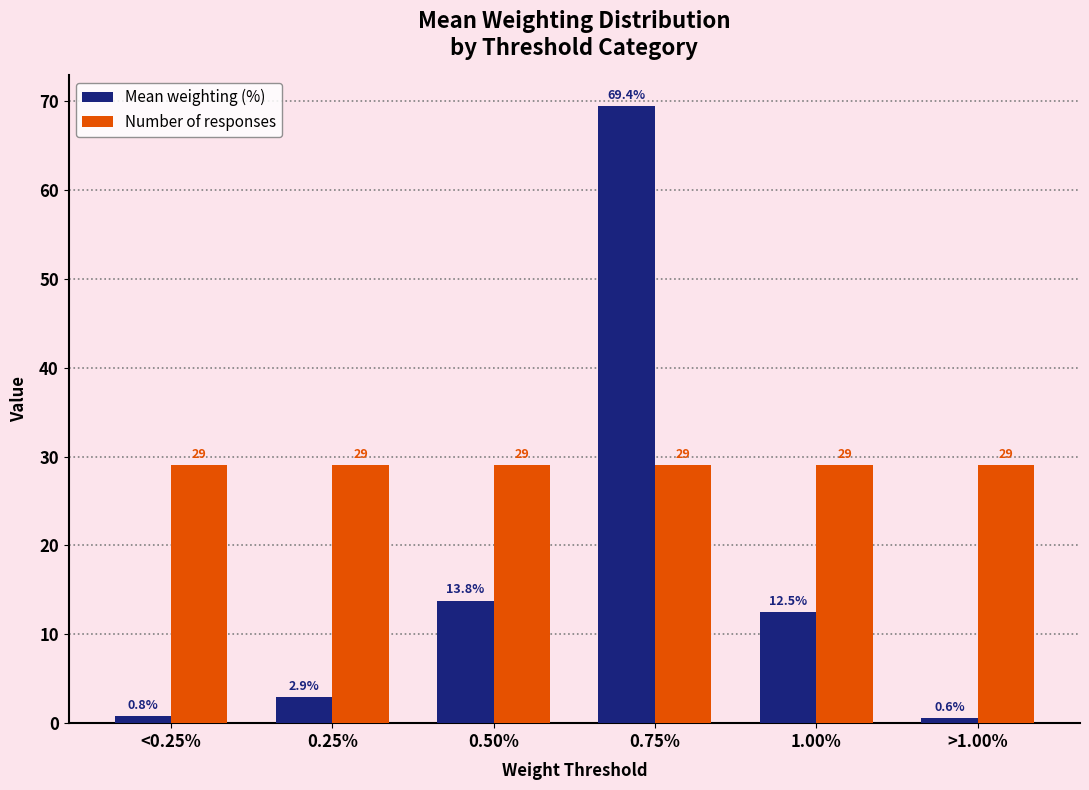

The value of Number of responses at 0.25% is 51.6. True or false?

False